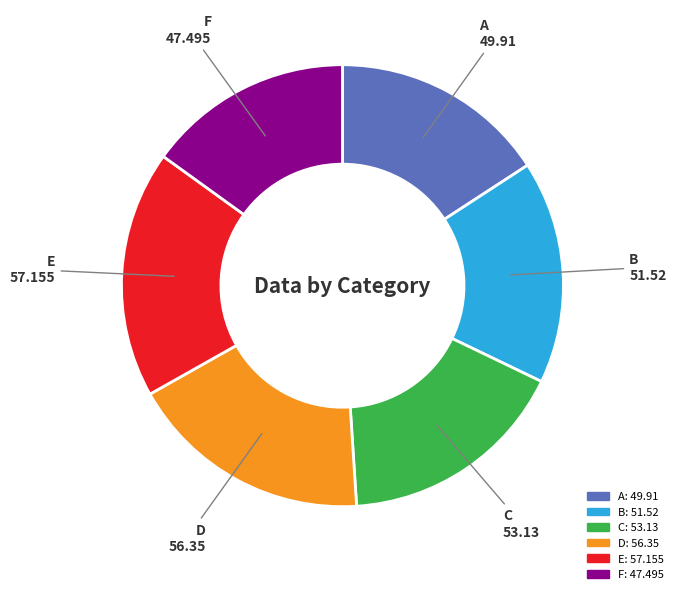

Combined, do A and B account for over 50%?

No